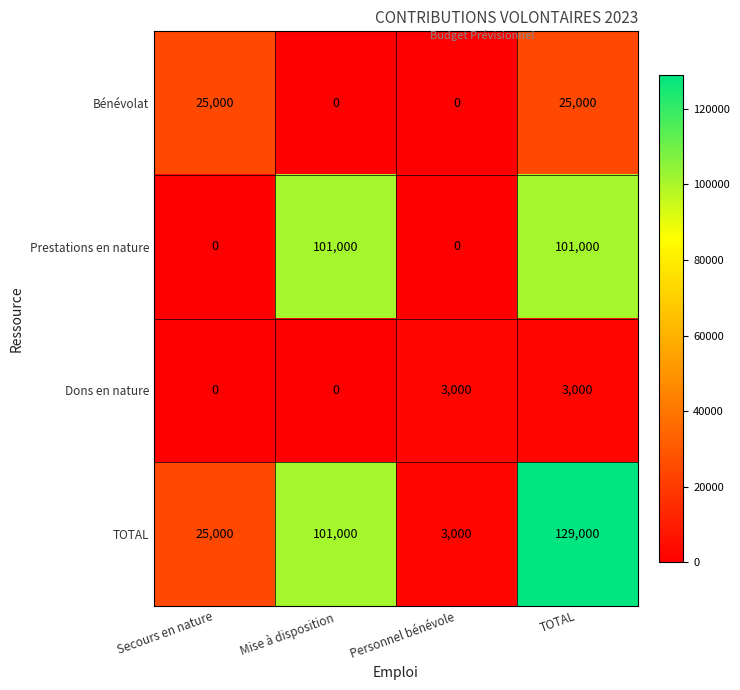

List the series in order of their peak value, highest first.

TOTAL, Prestations en nature, Bénévolat, Dons en nature